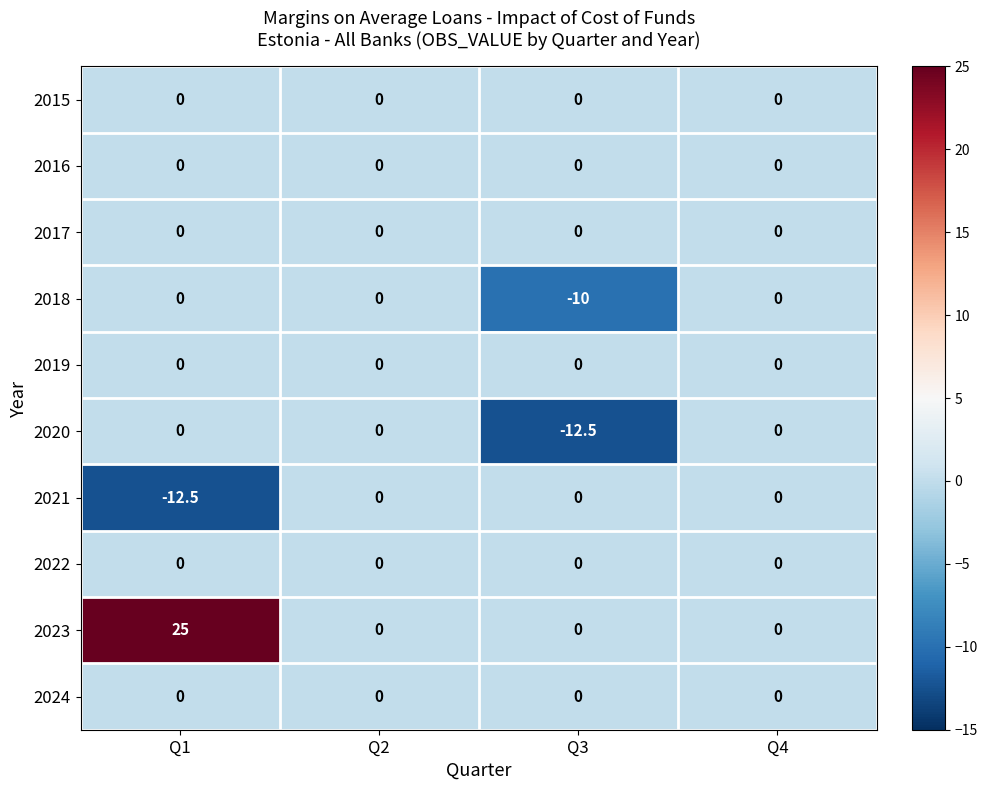

What is the minimum value shown in the chart?

-12.5